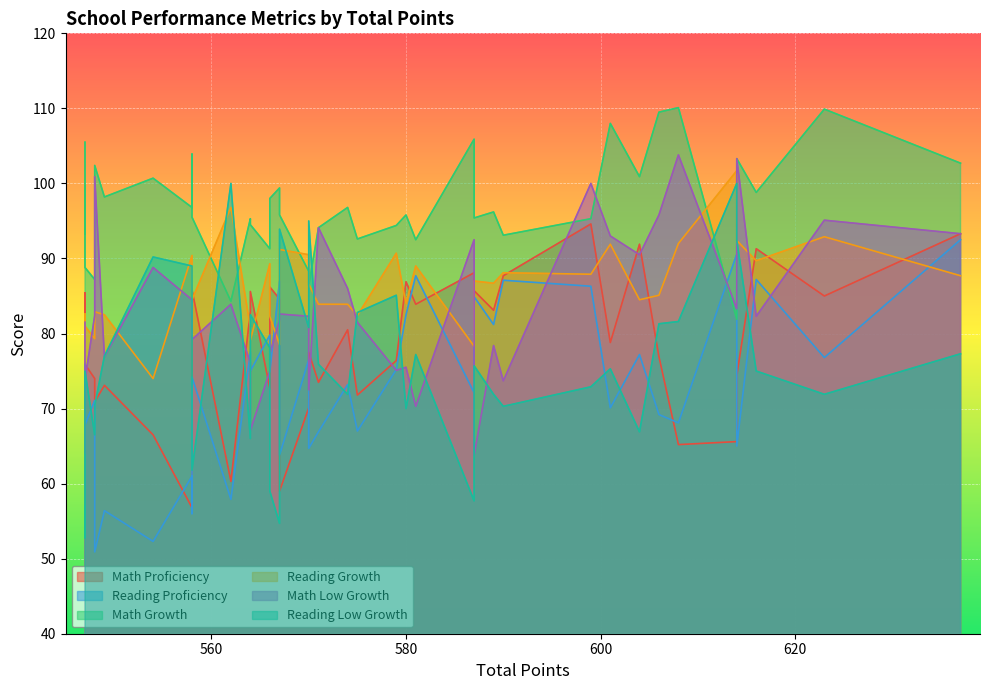

Reading left to right, list all the values displayed in this chart.

Math Proficiency: 637=93.3	623=85.0	616=91.3	614=65.6	614=74.4	608=65.2	606=76.9	604=91.9	601=78.8	599=94.6	590=87.7	589=83.1	587=88.1	587=85.7	581=83.9	580=86.9	579=76.4	575=71.8	574=80.5	571=73.5	570=70.1	570=77.5	567=84.6	567=59.0	566=72.7	566=86.2	564=82.9	564=85.6	562=60.3	558=56.8	558=80.0	558=85.8	554=66.5	549=73.1	548=70.9	548=74.0	547=77.0	547=85.4	547=76.4	547=75.9
Reading Proficiency: 637=92.5	623=76.8	616=87.2	614=90.6	614=65.0	608=68.1	606=69.2	604=77.2	601=70.1	599=86.3	590=87.1	589=81.2	587=72.1	587=84.9	581=87.7	580=82.5	579=75.2	575=67.0	574=73.2	571=66.9	570=76.5	570=64.7	567=87.0	567=63.8	566=79.8	566=74.9	564=77.5	564=75.0	562=57.9	558=61.0	558=56.0	558=74.2	554=52.3	549=56.4	548=50.9	548=71.1	547=72.7	547=76.3	547=82.0	547=67.8
Math Growth: 637=102.7	623=109.9	616=98.8	614=81.9	614=103.3	608=110.1	606=109.5	604=100.9	601=108.0	599=95.3	590=93.1	589=96.2	587=105.9	587=95.4	581=92.5	580=95.8	579=94.4	575=92.6	574=96.8	571=94.1	570=88.3	570=86.4	567=99.4	567=95.8	566=91.3	566=98.0	564=95.3	564=94.5	562=84.3	558=96.8	558=103.9	558=95.5	554=100.7	549=98.2	548=102.4	548=87.2	547=105.5	547=93.3	547=99.6	547=88.8
Reading Growth: 637=87.7	623=92.9	616=89.7	614=101.7	614=92.4	608=92.0	606=85.1	604=84.5	601=91.9	599=87.9	590=88.1	589=86.7	587=78.3	587=87.0	581=89.0	580=84.0	579=90.7	575=82.4	574=83.9	571=83.9	570=90.5	570=86.6	567=78.5	567=91.2	566=89.3	566=82.3	564=80.8	564=79.1	562=96.8	558=90.4	558=83.0	558=84.5	554=74.0	549=82.5	548=82.9	548=79.3	547=76.1	547=81.9	547=82.6	547=81.0
Math Low Growth: 637=93.3	623=95.1	616=82.3	614=83.3	614=103.3	608=103.8	606=95.8	604=90.5	601=93.0	599=100.0	590=73.7	589=78.4	587=92.5	587=63.8	581=70.3	580=75.5	579=75.1	575=81.5	574=86.0	571=94.1	570=82.3	570=72.5	567=81.8	567=82.6	566=75.0	566=77.3	564=76.1	564=67.1	562=83.9	558=84.5	558=84.1	558=79.2	554=88.8	549=76.9	548=100.9	548=82.4	547=81.5	547=79.2	547=64.1	547=73.8
Reading Low Growth: 637=77.3	623=71.9	616=75.0	614=100.0	614=92.4	608=81.6	606=81.3	604=66.9	601=75.3	599=72.9	590=70.3	589=71.9	587=57.7	587=75.7	581=77.2	580=70.0	579=85.1	575=82.8	574=71.9	571=75.9	570=80.8	570=95.0	567=54.7	567=93.9	566=78.1	566=59.0	564=66.0	564=82.5	562=100.0	558=89.0	558=70.8	558=61.8	554=90.2	549=77.0	548=70.4	548=66.5	547=57.0	547=52.8	547=68.8	547=75.0